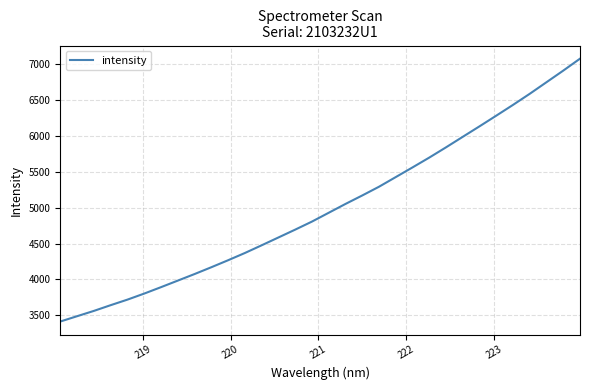

What is the minimum value shown in the chart?

3413.4